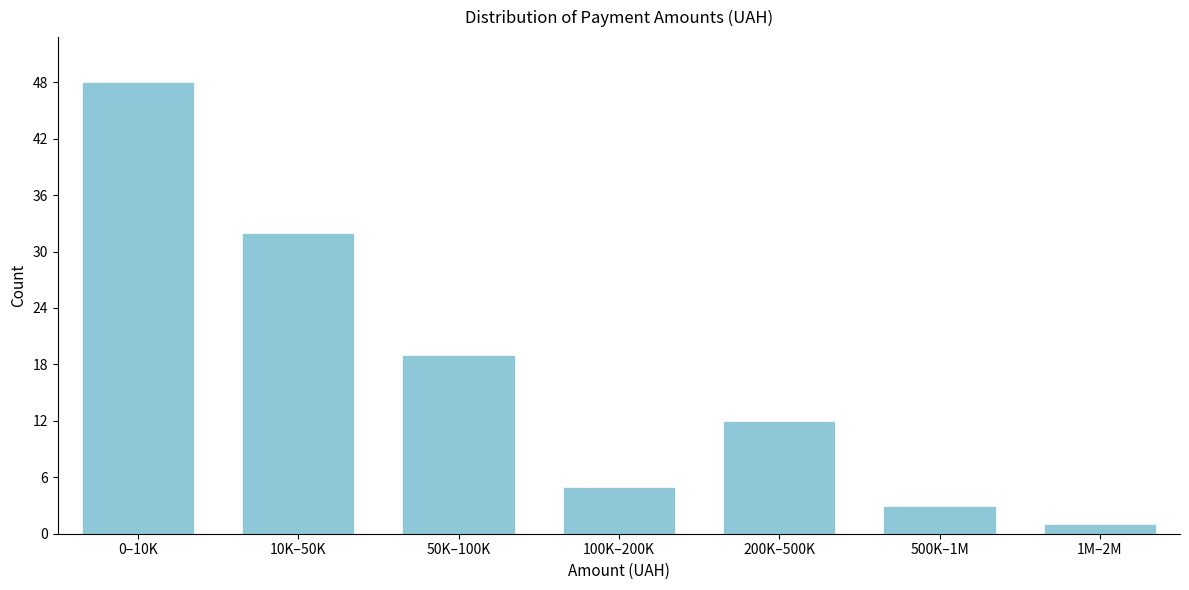

Reading left to right, what are all the values shown in this chart?

48	32	19	5	12	3	1